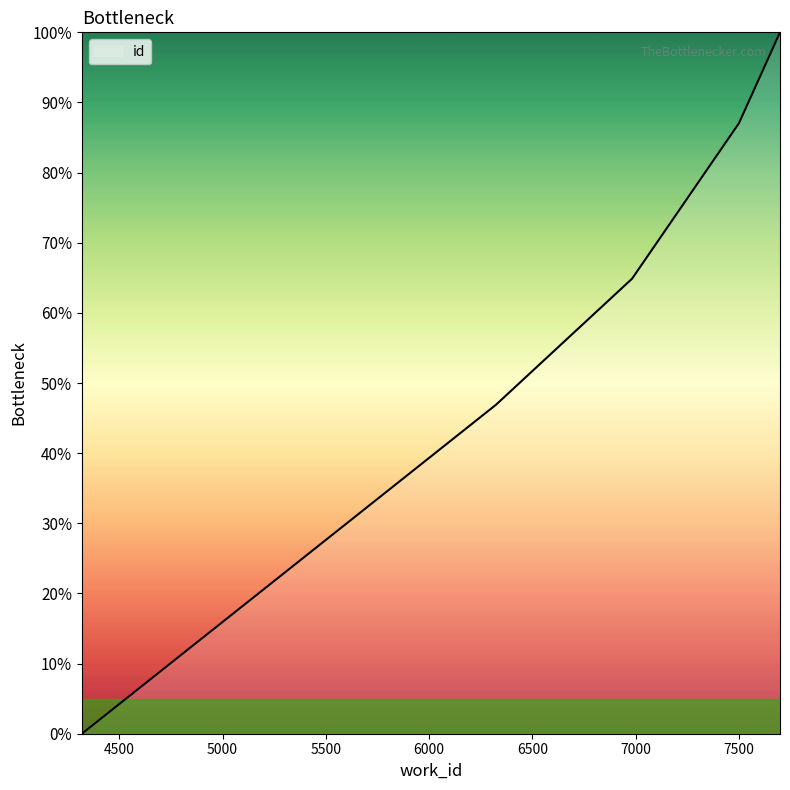

Is this an area chart (filled region under the line)?

No